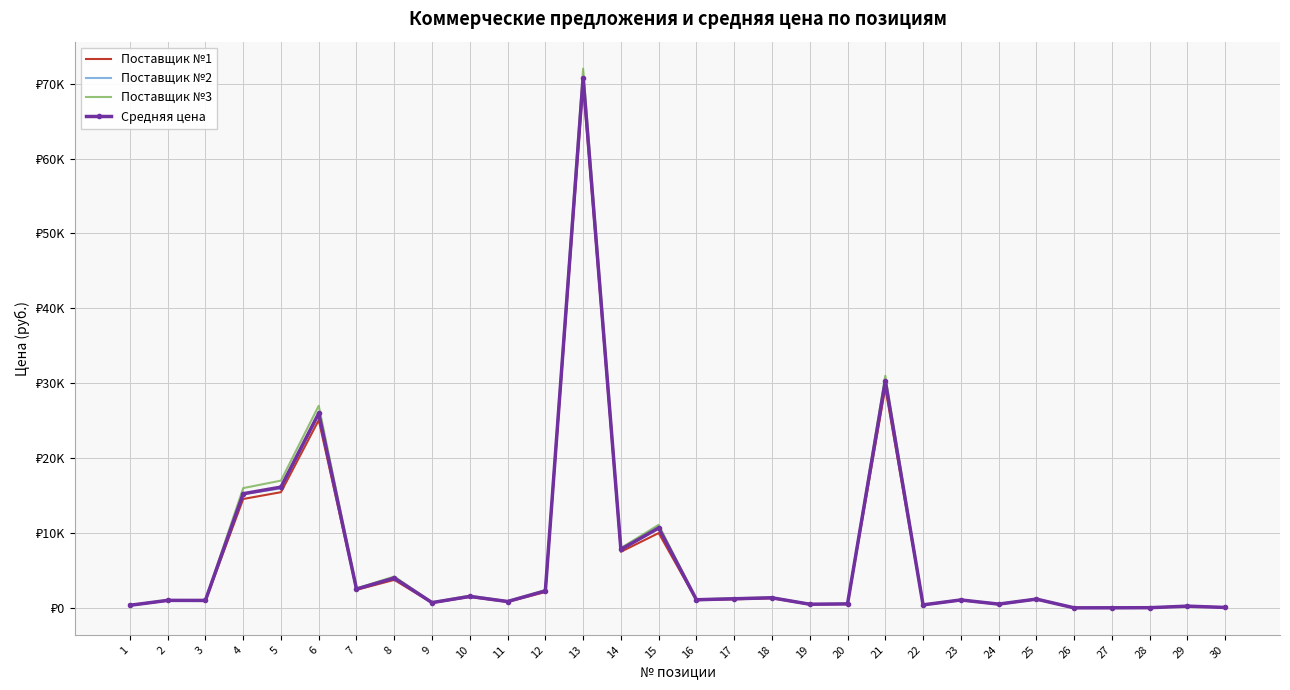

What are all the series names shown in the legend?

Поставщик №1, Поставщик №2, Поставщик №3, Средняя цена